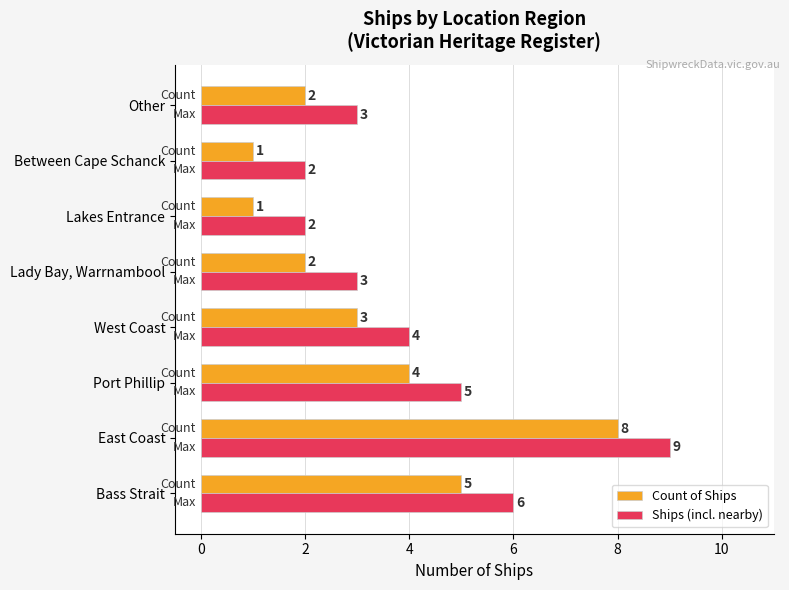

What is the label of the 5th bar from the right?

West Coast